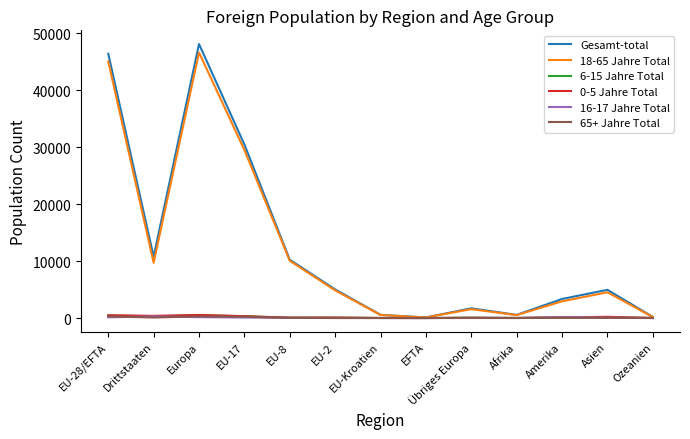

The value of Gesamt-total at EU-28/EFTA is 81539. True or false?

False